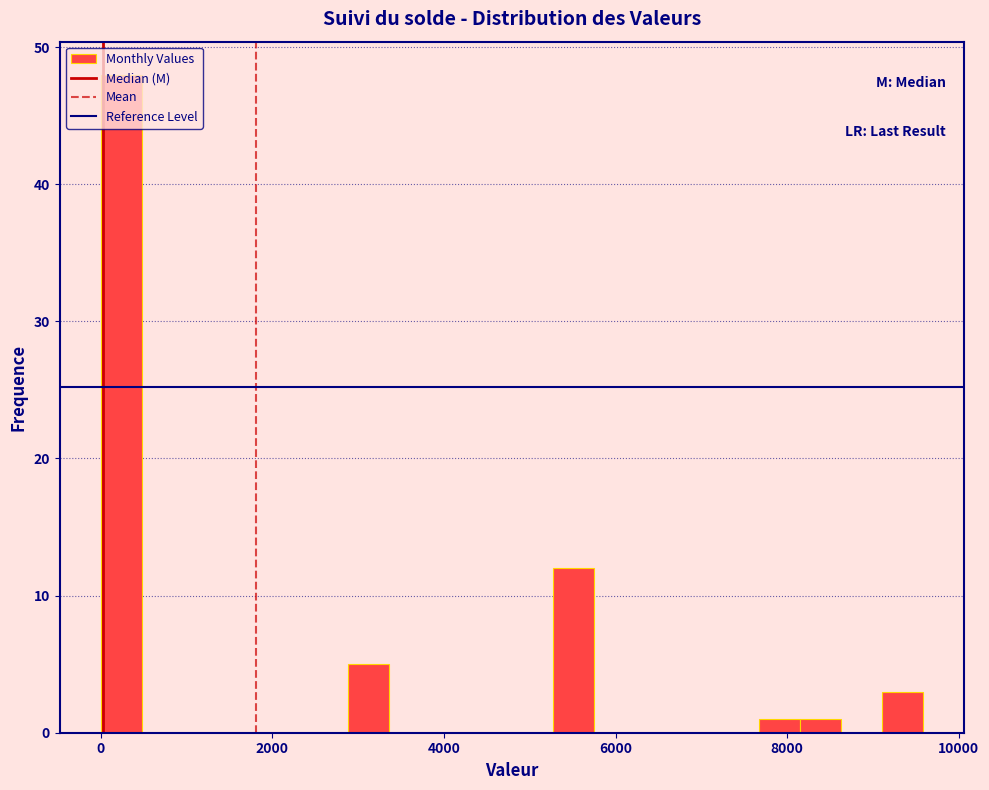

Read against the x-axis, roughly where is the centre of the tallest bar?

200